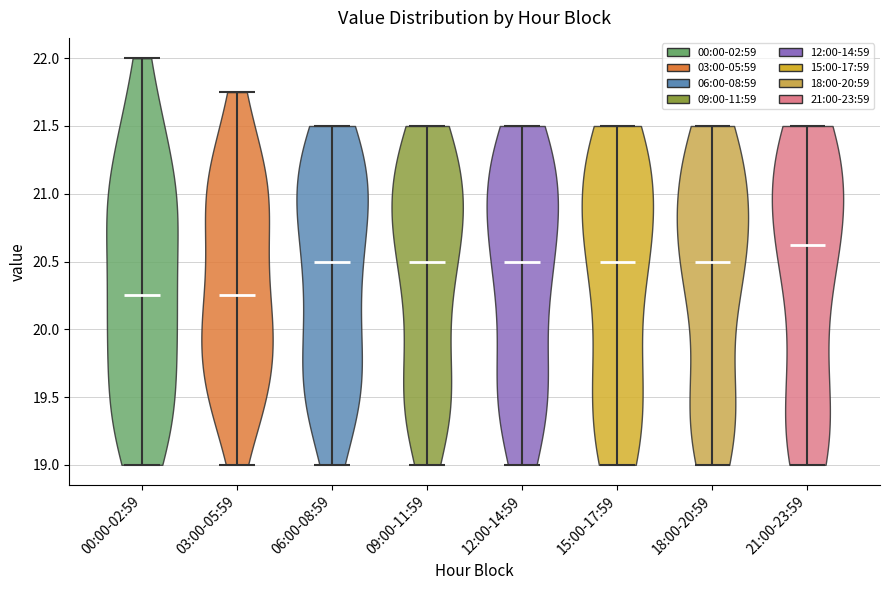

Reading left to right, read every violin against the y-axis: where its median line is, and the lowest and highest points it reaches. The values are not printed on the chart, so give them approximately, as read against the axis.

00:00-02:59: median line 20.25, lowest point 19.00, highest point 22.00
03:00-05:59: median line 20.25, lowest point 19.00, highest point 21.75
06:00-08:59: median line 20.50, lowest point 19.00, highest point 21.50
09:00-11:59: median line 20.50, lowest point 19.00, highest point 21.50
12:00-14:59: median line 20.50, lowest point 19.00, highest point 21.50
15:00-17:59: median line 20.50, lowest point 19.00, highest point 21.50
18:00-20:59: median line 20.50, lowest point 19.00, highest point 21.50
21:00-23:59: median line 20.65, lowest point 19.00, highest point 21.50